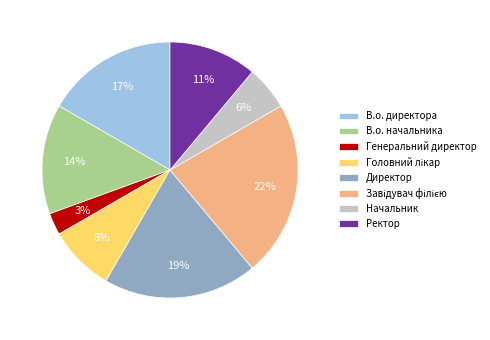

Between Ректор and Генеральний директор, which is larger?

Ректор